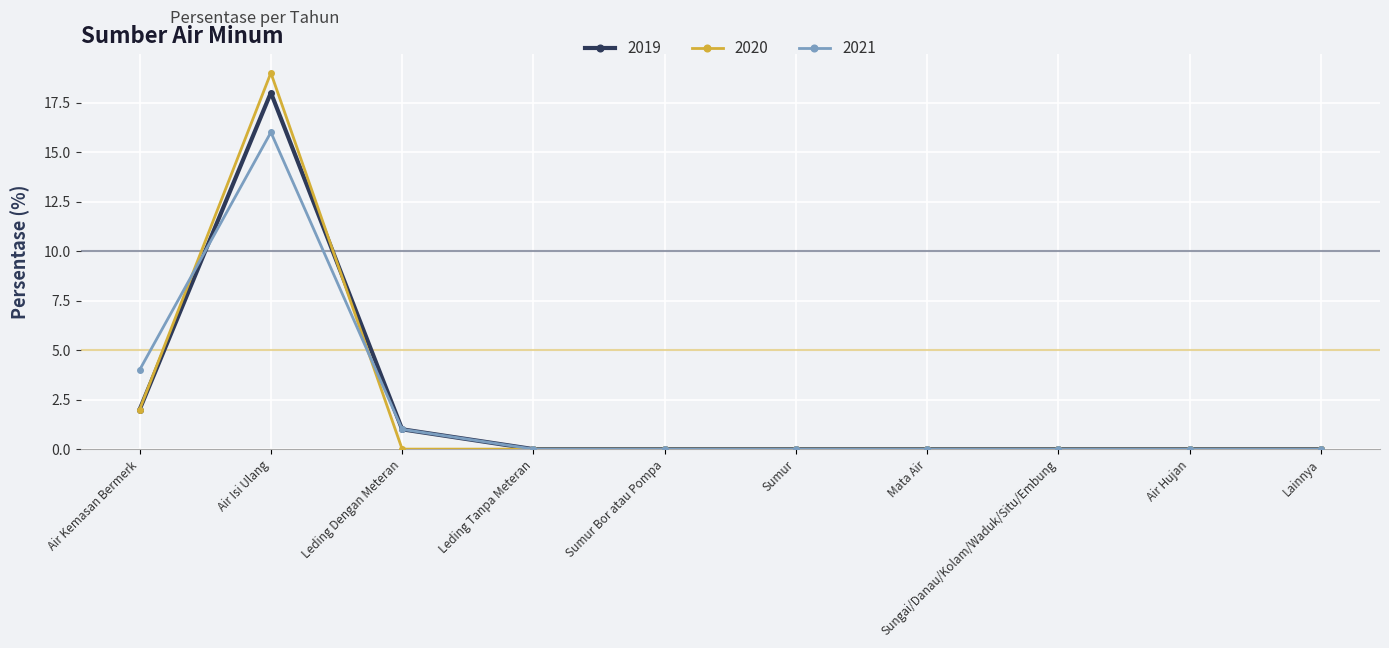

What is the greatest value displayed?

19